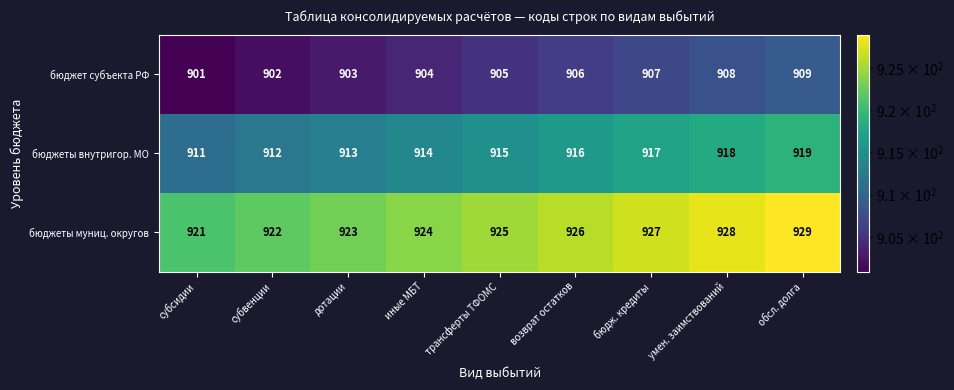

How many data points does each series have?

9